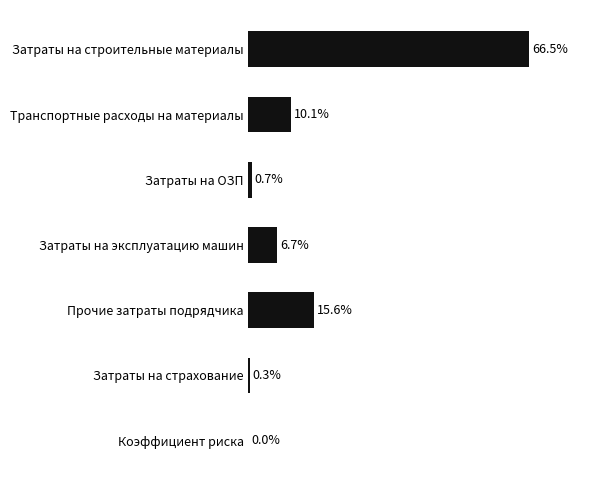

Which category has the highest value across all series?

Затраты на строительные материалы